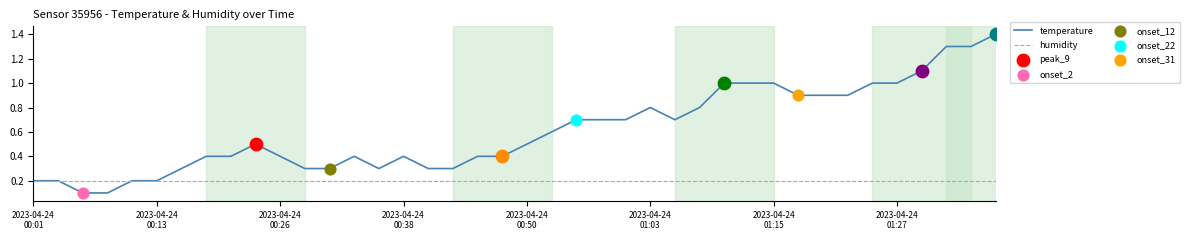

Which series has the largest range (max minus min)?

temperature